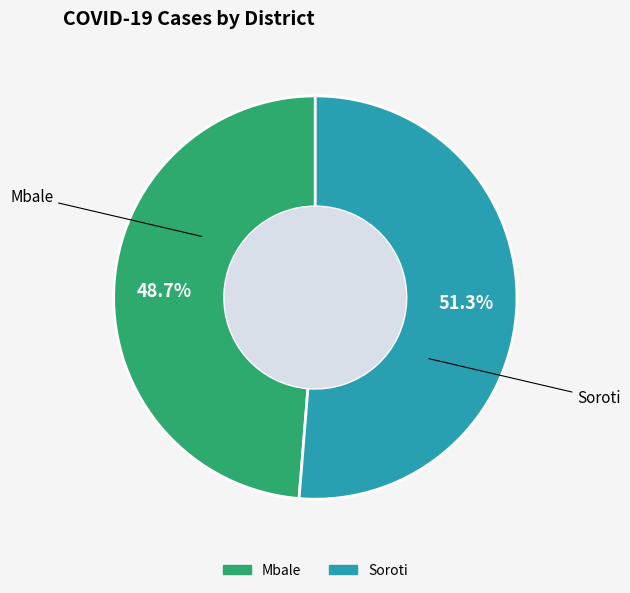

Is Soroti the majority of the pie?

Yes